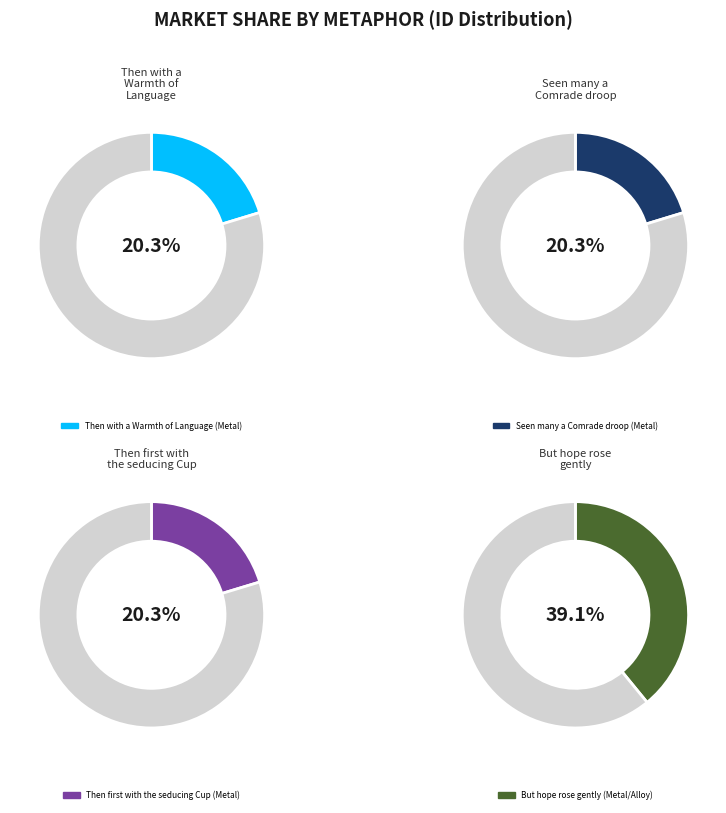

The Seen many a Comrade droop (Metal) slice represents 6% of the pie. True or false?

False